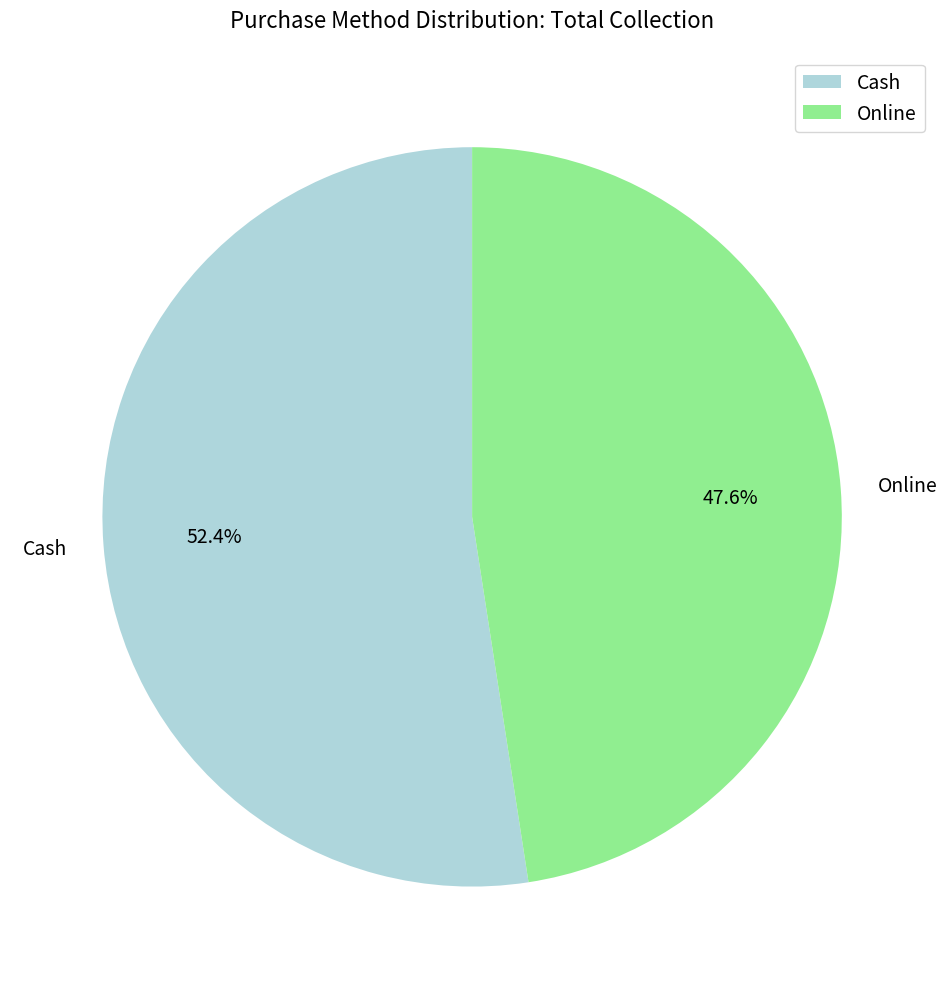

Which slice is the largest?

Cash